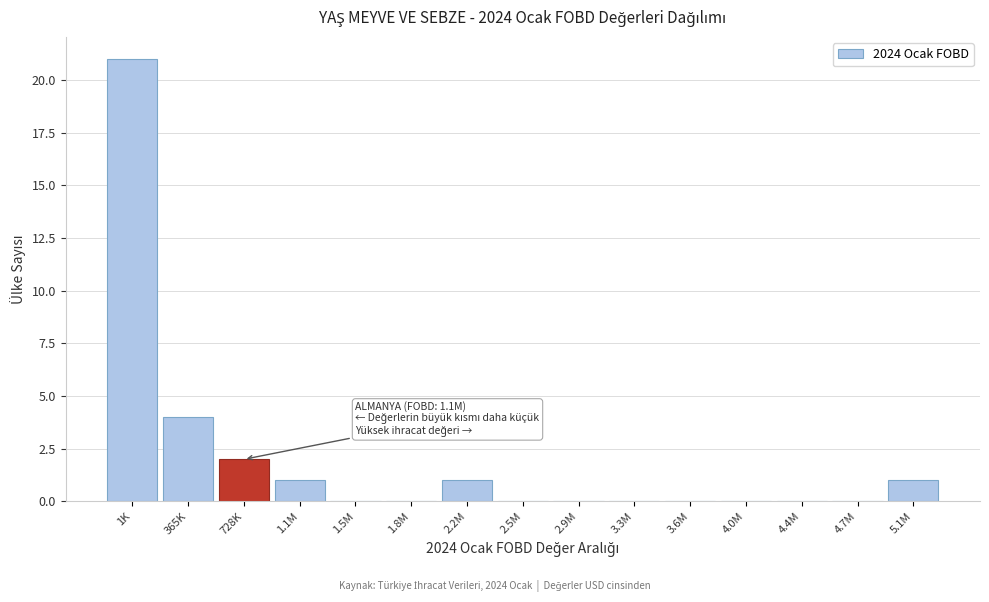

Reading right to left, extract all data points from this chart.

5.1M=1	4.7M=0	4.4M=0	4.0M=0	3.6M=0	3.3M=0	2.9M=0	2.5M=0	2.2M=1	1.8M=0	1.5M=0	1.1M=1	728K=2	365K=4	1K=21